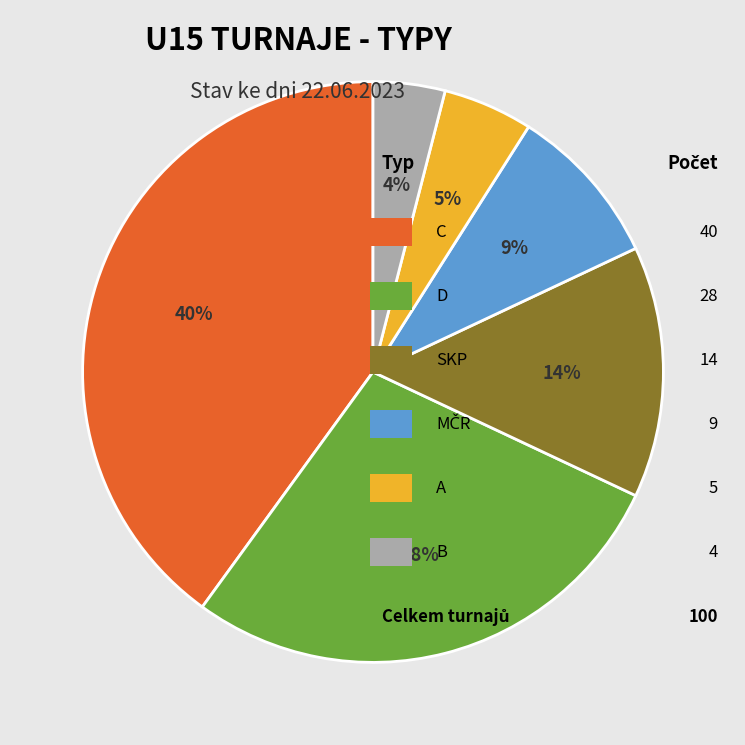

To the nearest percent, what is the average slice percentage?

17%